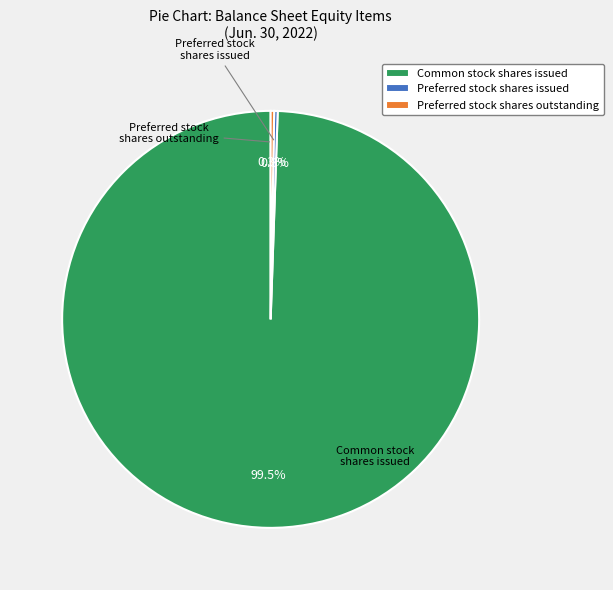

What is the majority slice?

Common stock shares issued